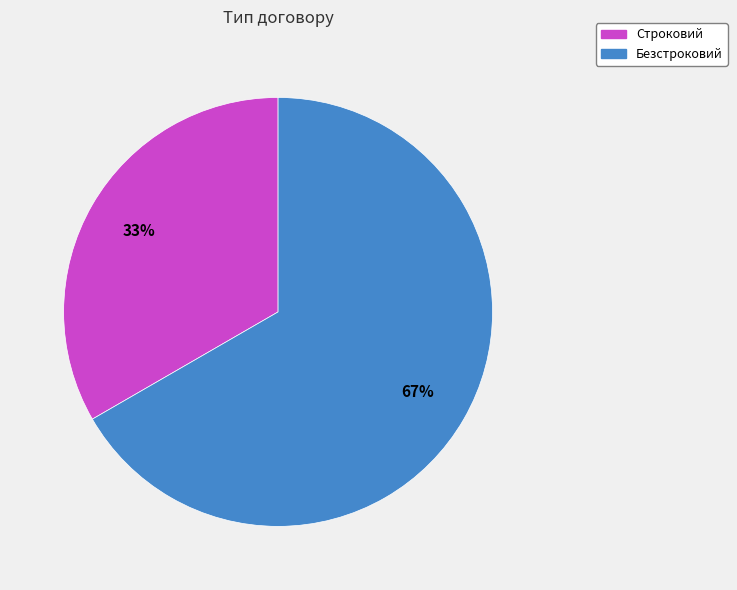

What is the ratio of the value at Строковий to the value at Безстроковий?

0.5